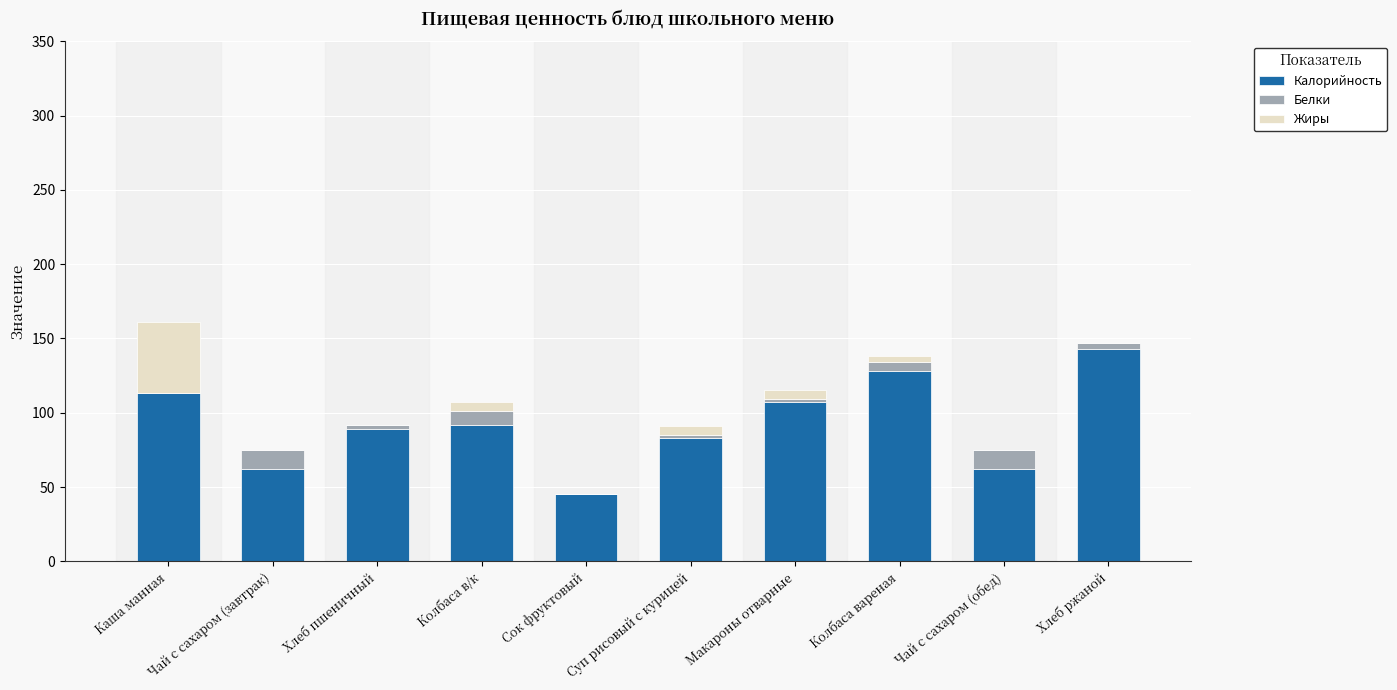

The value of Калорийность at Макароны отварные is 107. True or false?

True